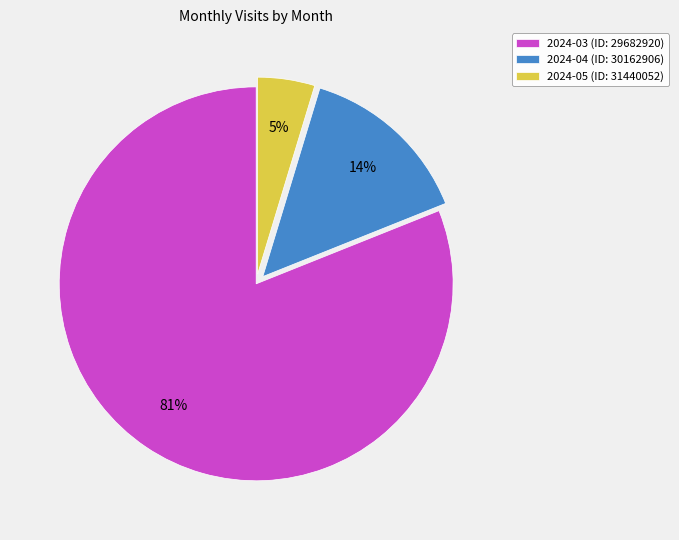

The 2024-04 (ID: 30162906) slice represents 3% of the pie. True or false?

False